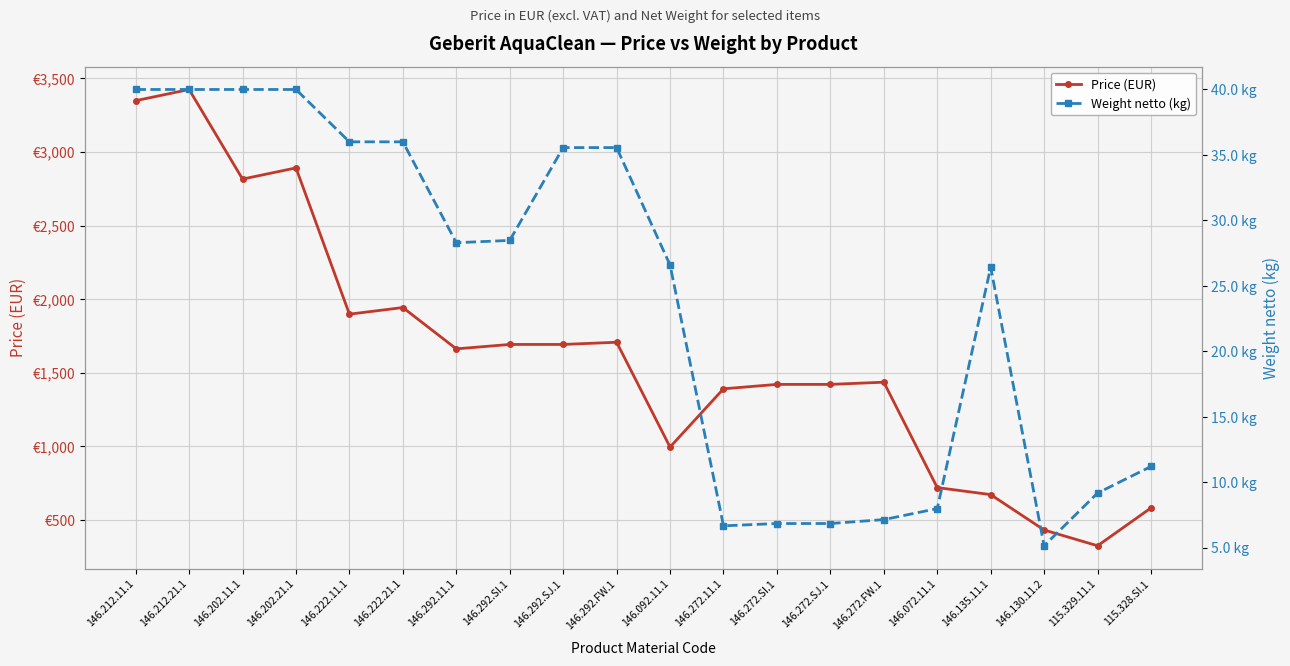

Between 115.328.SI.1 and 146.092.11.1, which is larger?

146.092.11.1